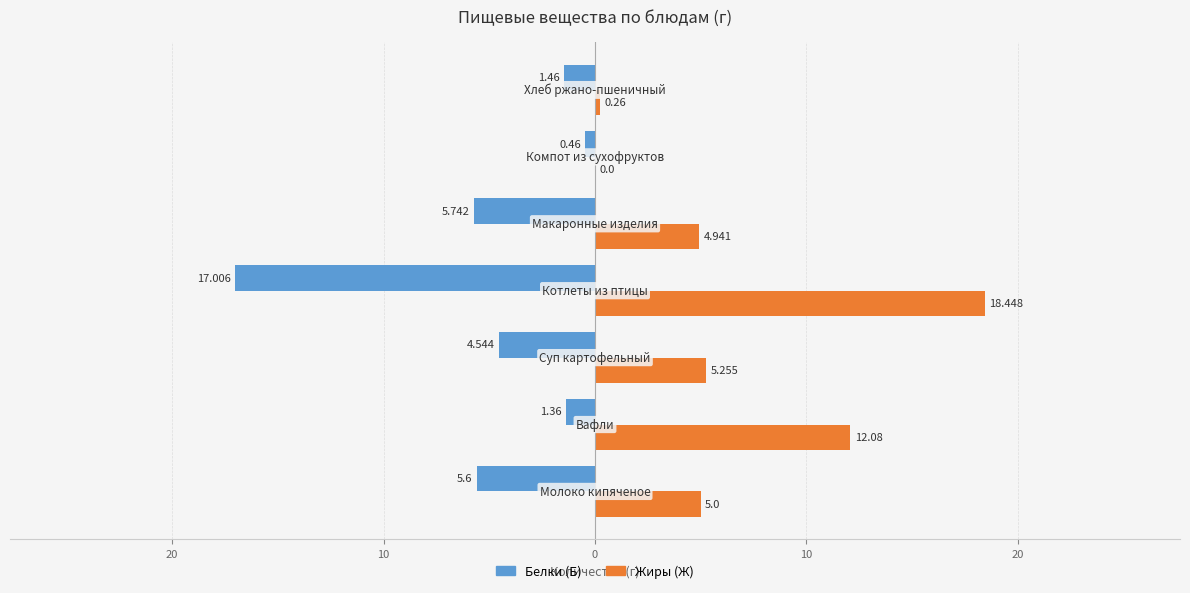

Reading left to right, transcribe all the data shown in this chart.

Белки (Б): -5.6	-1.4	-4.5	-17.0	-5.7	-0.5	-1.5
Жиры (Ж): 5.0	12.1	5.3	18.4	4.9	0.0	0.3